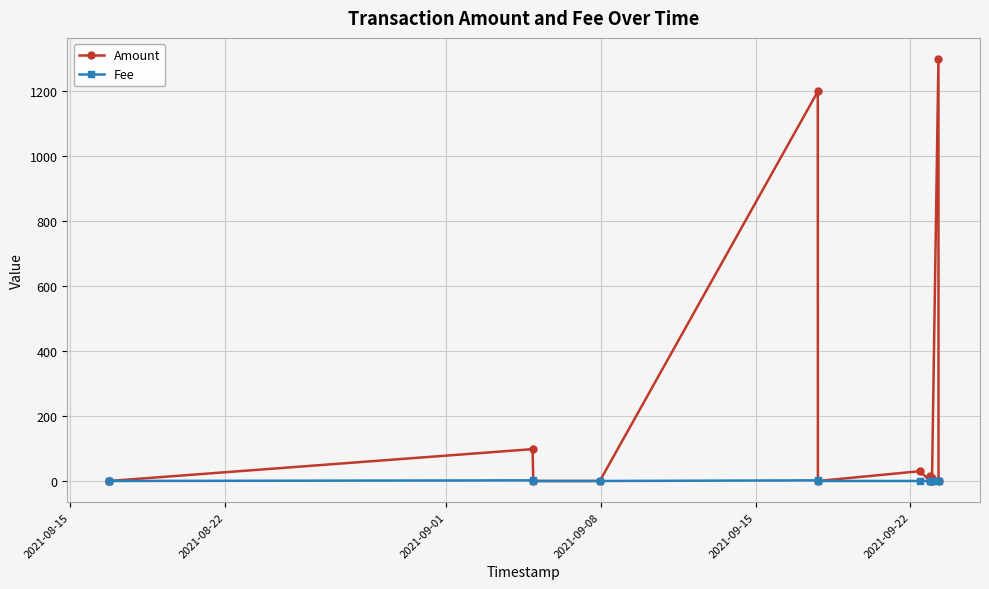

What is the maximum value shown in the chart?

1298.0